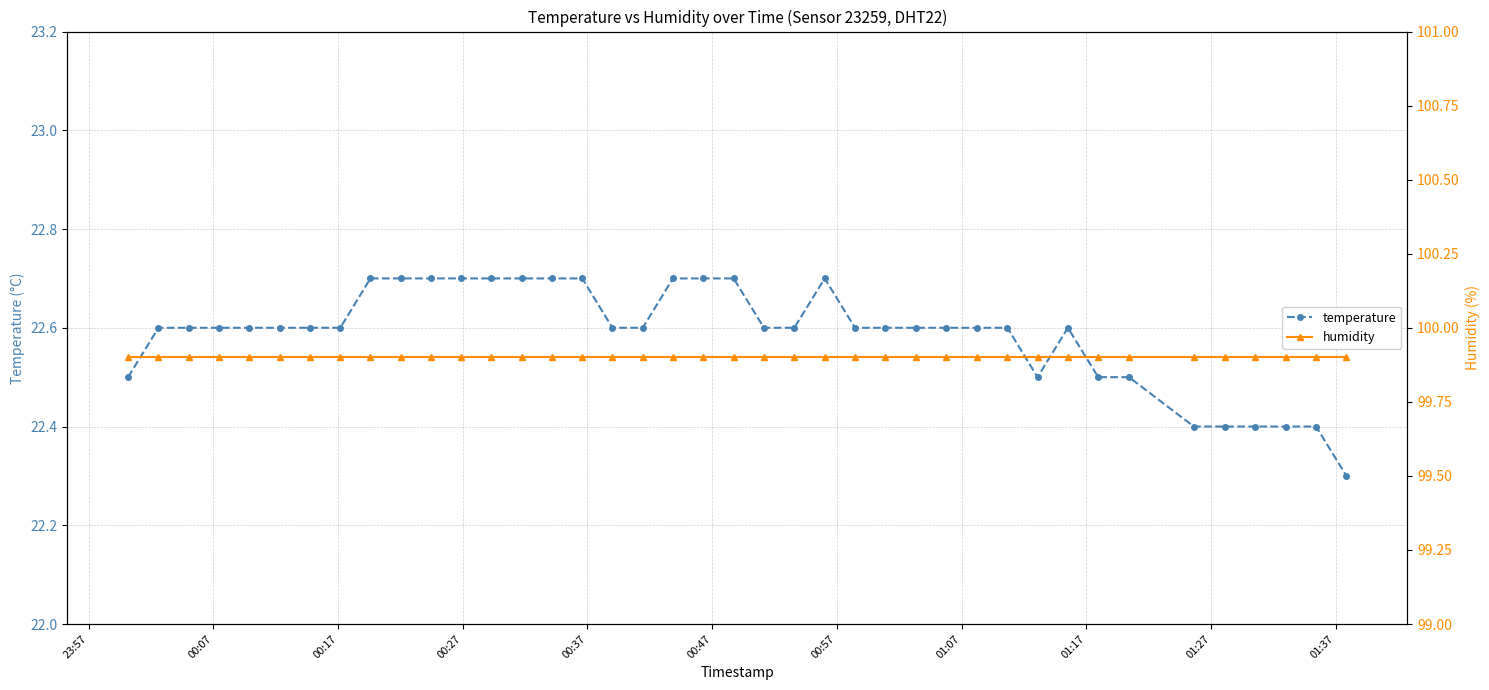

What is the value of the temperature point at the 2nd from the left?

22.6